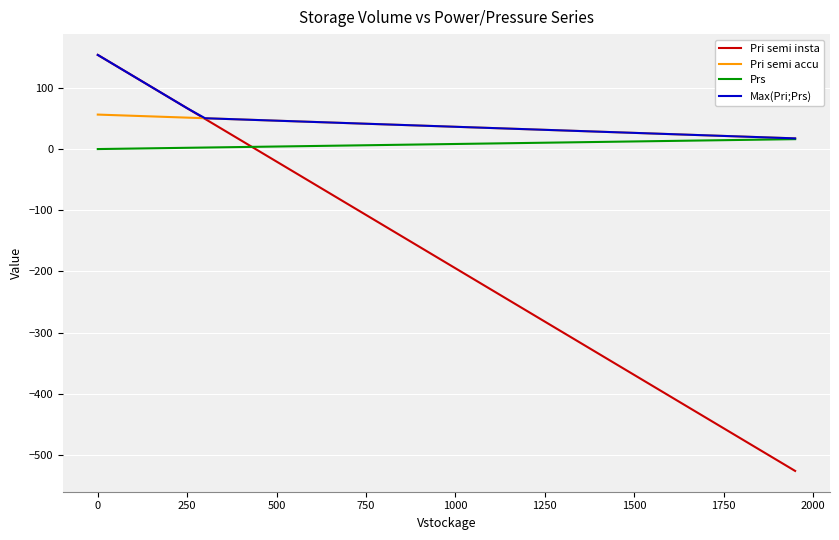

Which series has the widest spread of values?

Pri semi insta